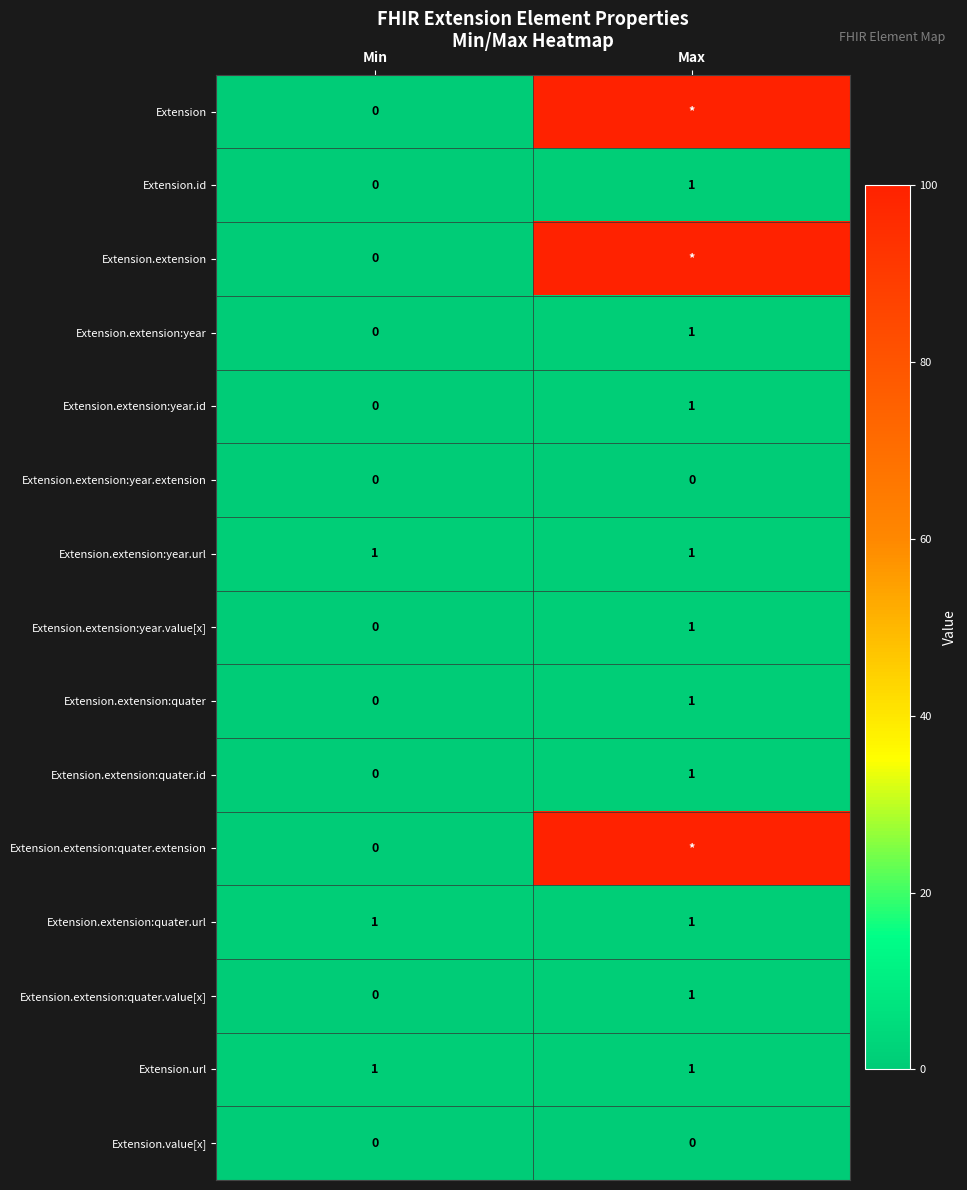

At which label does Extension.id reach its peak?

Max